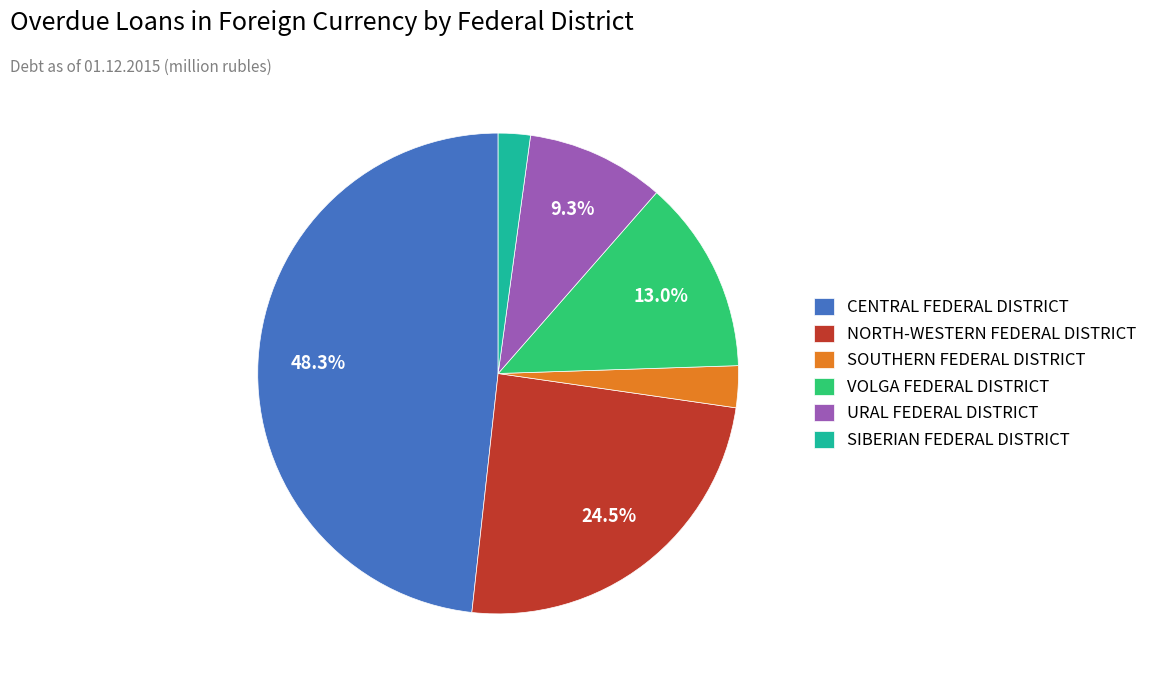

Approximately how many times larger is the value at CENTRAL FEDERAL DISTRICT compared to SOUTHERN FEDERAL DISTRICT?

17.2